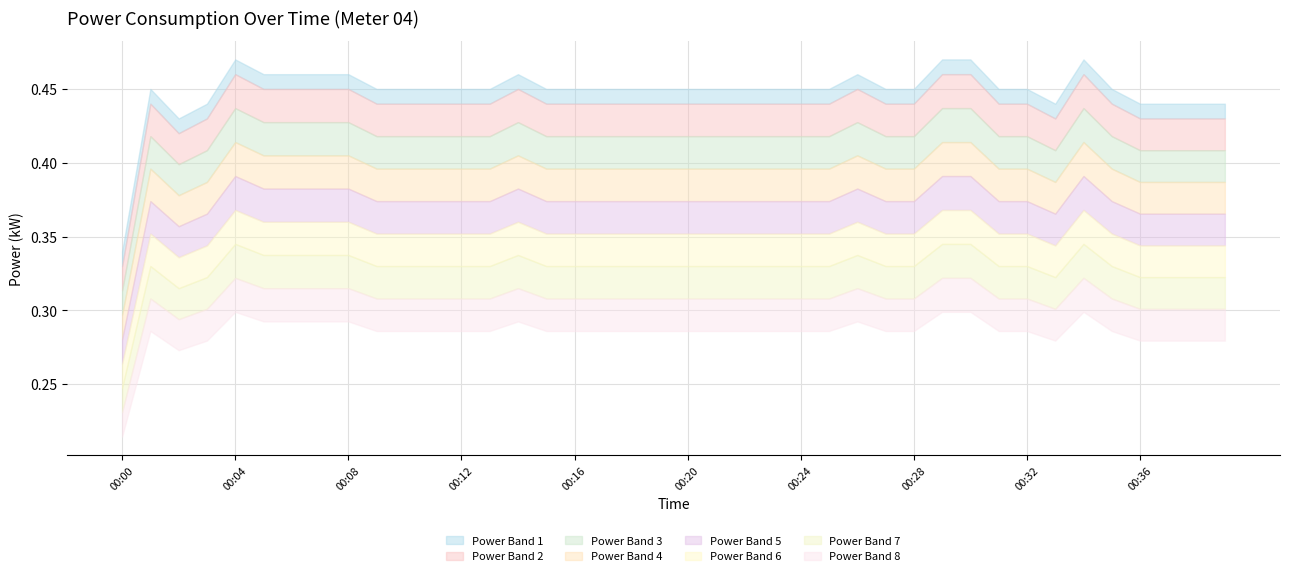

Read the value at 00:26.

0.5